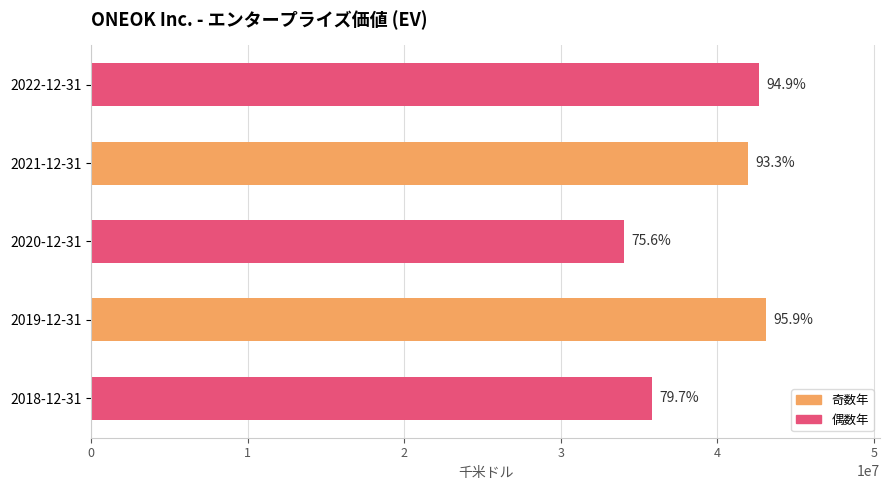

Are the bars grouped side by side (vs. stacked)?

No